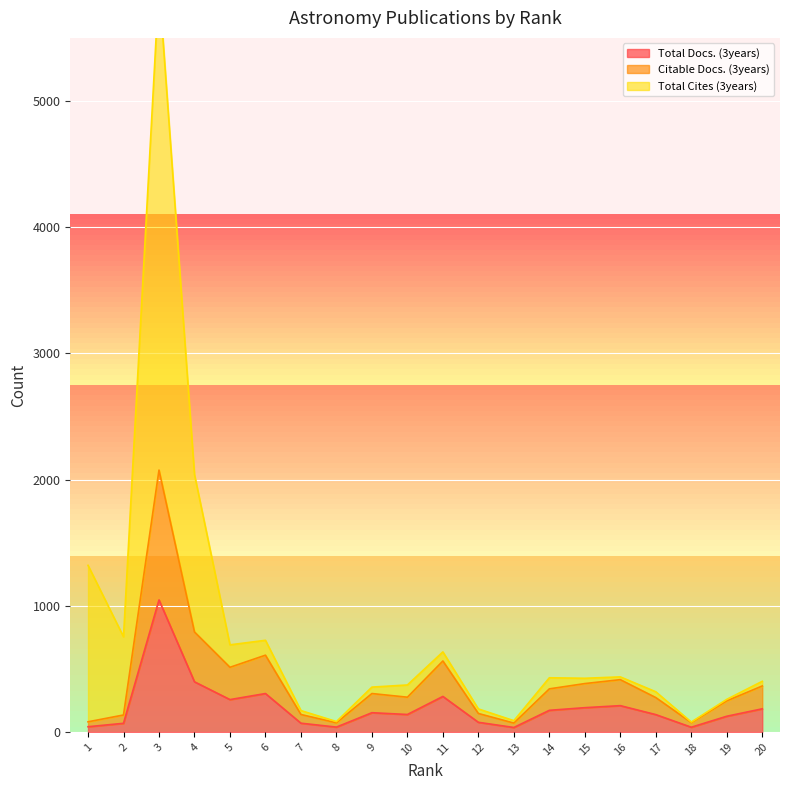

How many categories are shown in the chart?

20